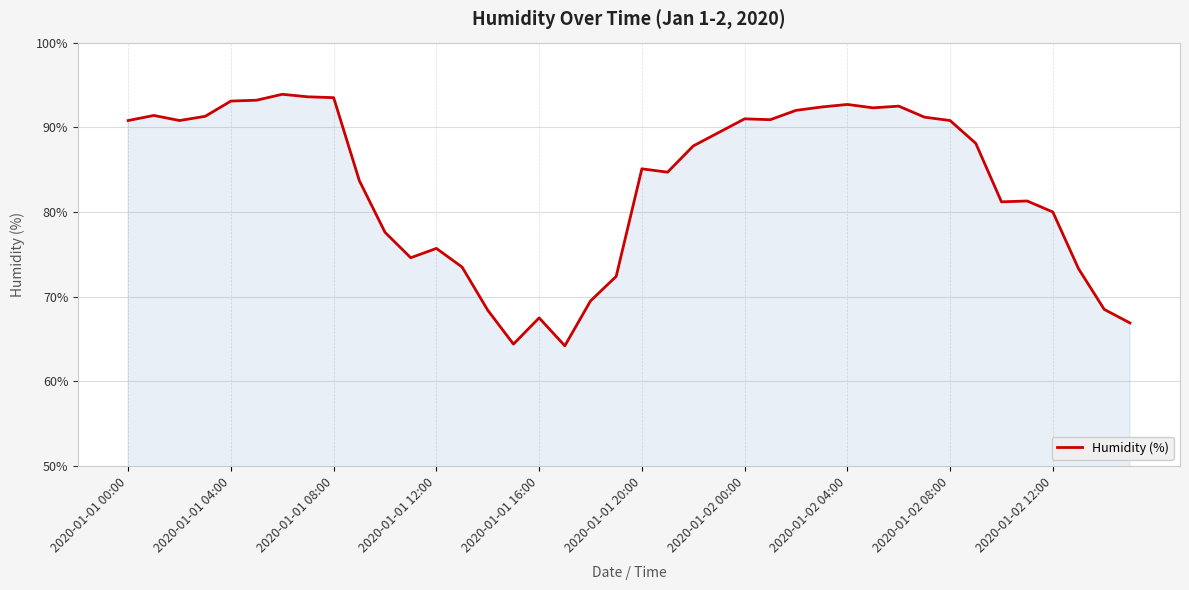

What is the smallest value displayed?

64.2